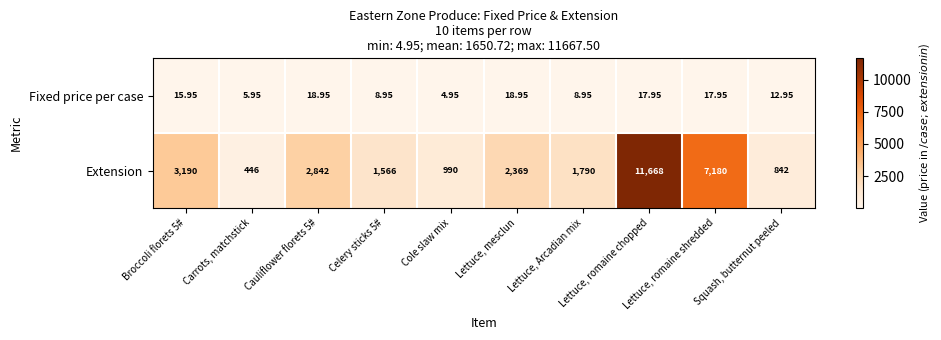

Which series has the largest total across all categories?

Extension